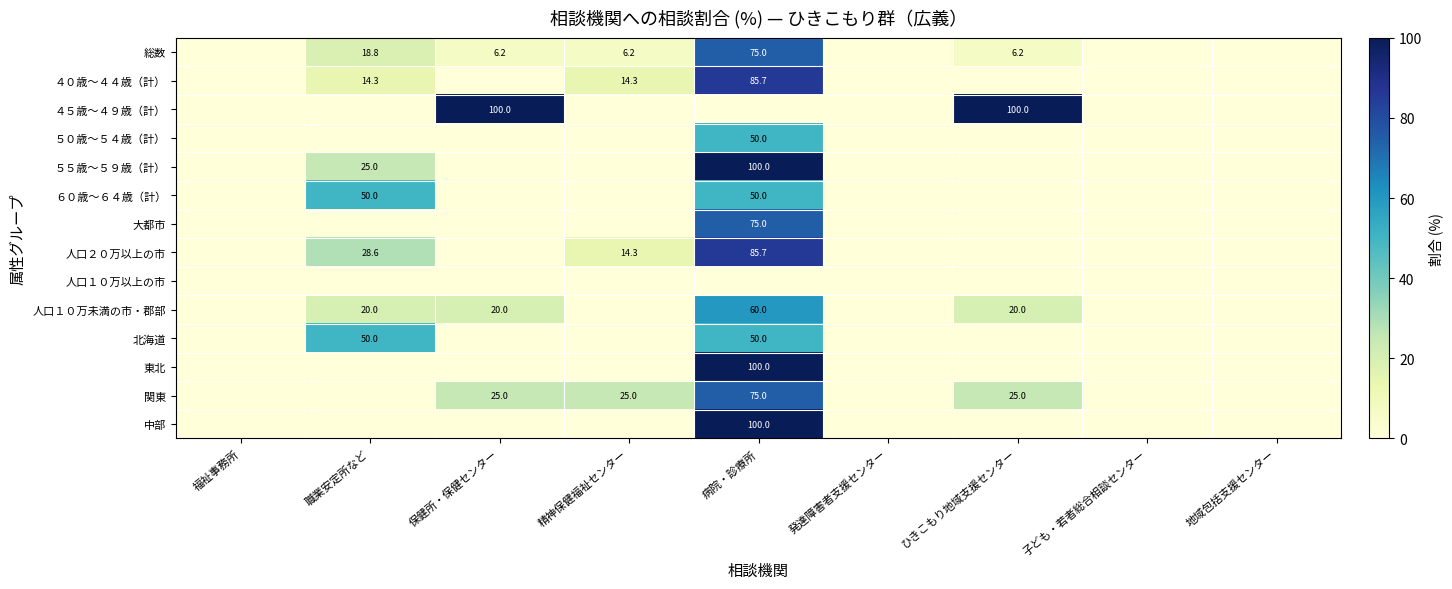

The ６０歳～６４歳（計） series shows 66.3 at 職業安定所など. True or false?

False